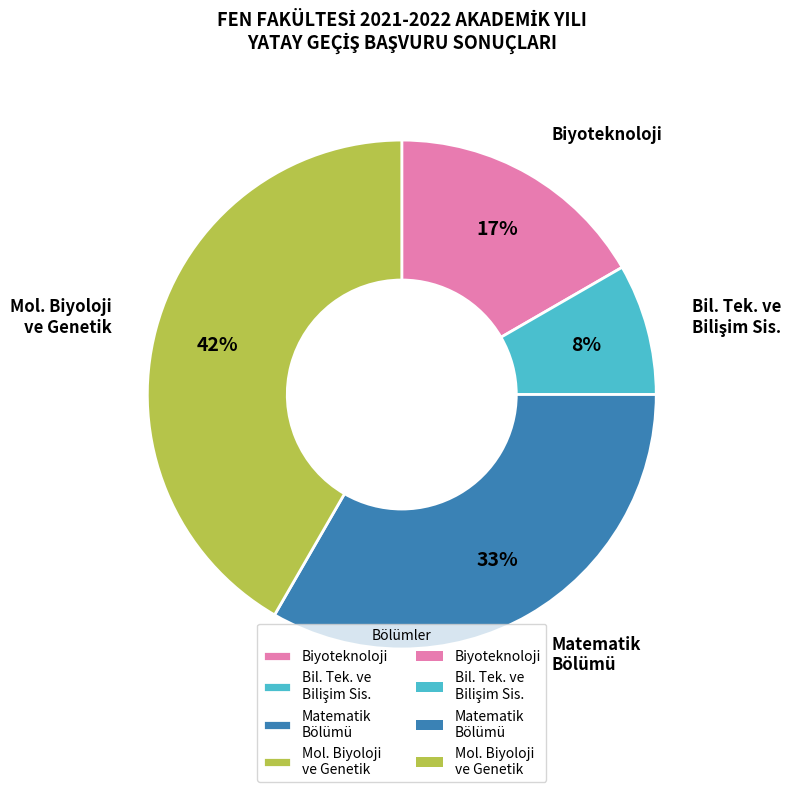

Combined, do Biyoteknoloji and Mol. Biyoloji ve Genetik account for over 50%?

Yes